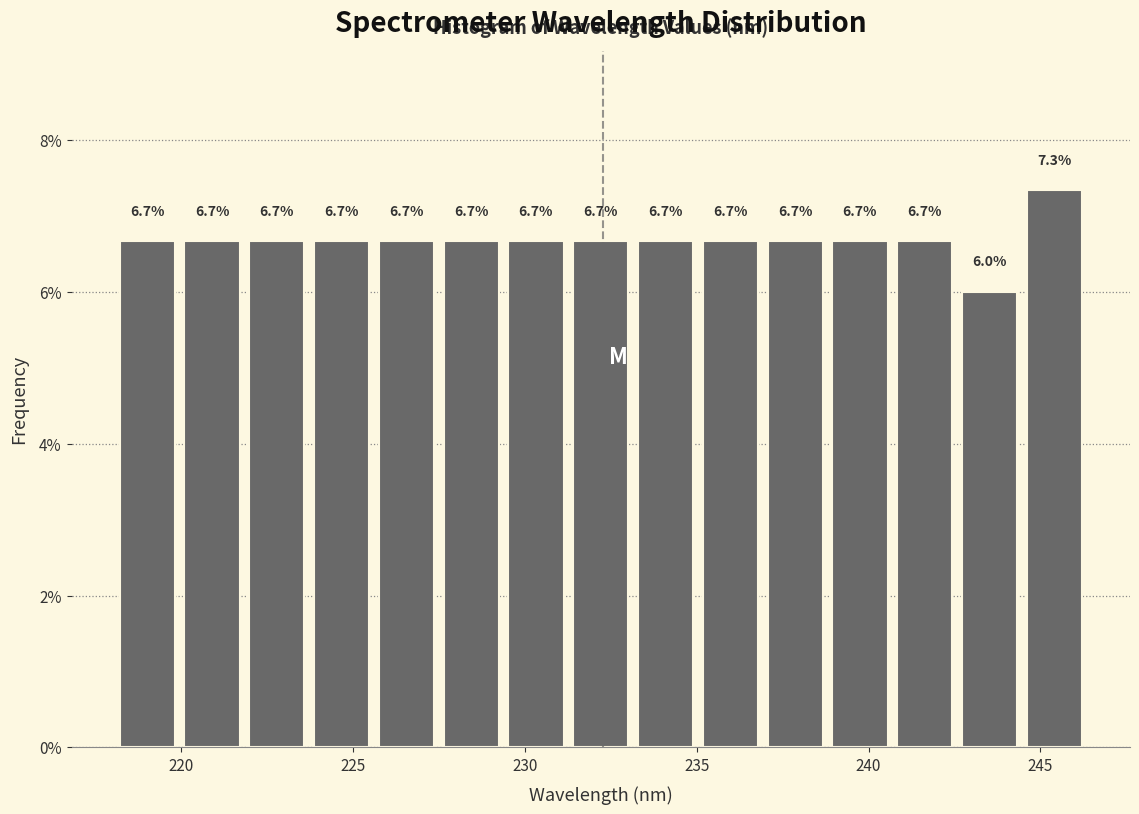

Read against the x-axis, roughly where is the centre of the tallest bar?

245.5